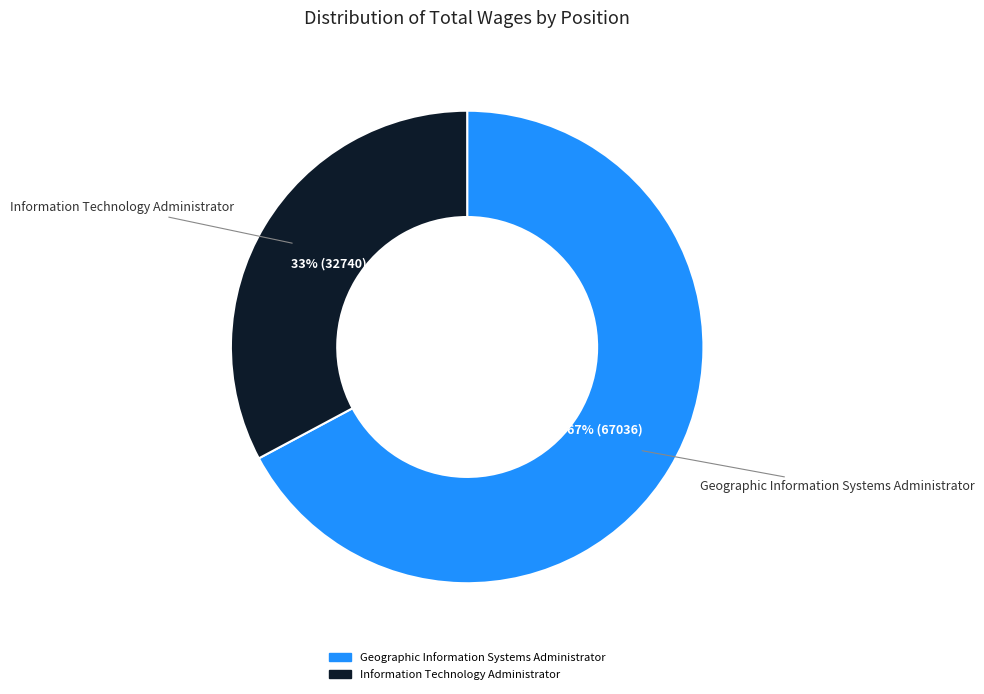

How many slices are in this pie chart?

2